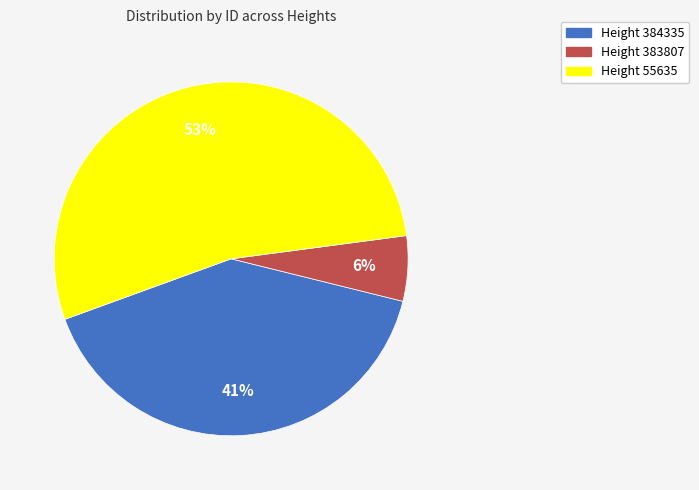

Rank the categories by value from highest to lowest.

Height 55635, Height 384335, Height 383807